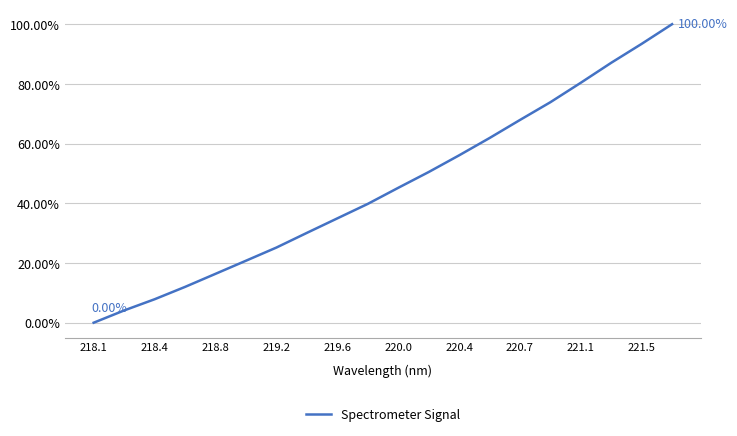

Does the chart have visible grid lines?

Yes